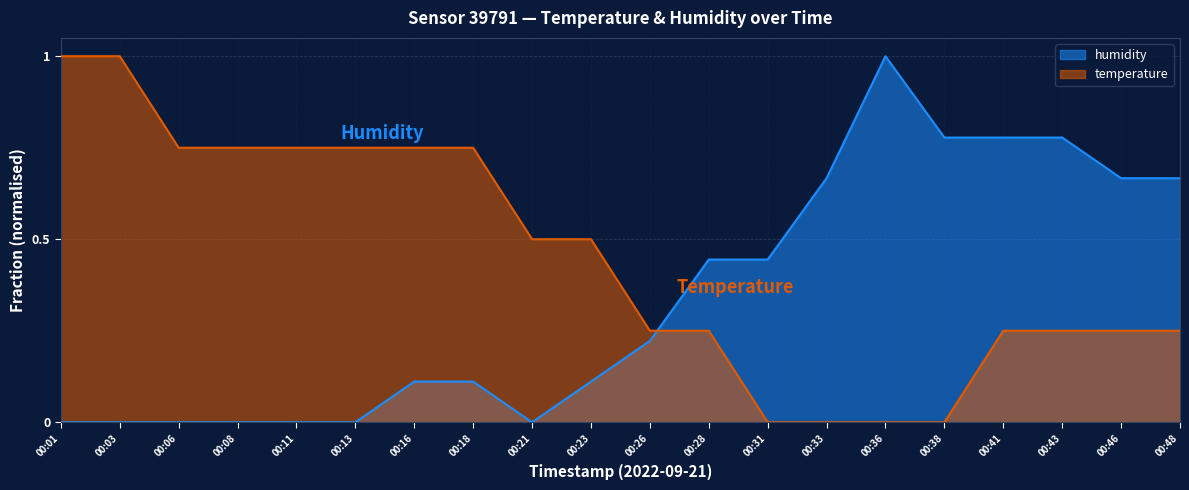

Rank the series at 00:23 from highest to lowest value.

temperature, humidity